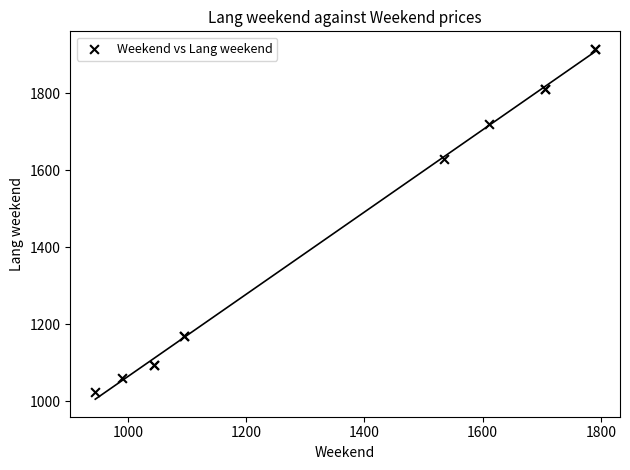

What Y value in the scatter plot is closest to 1470?

1630